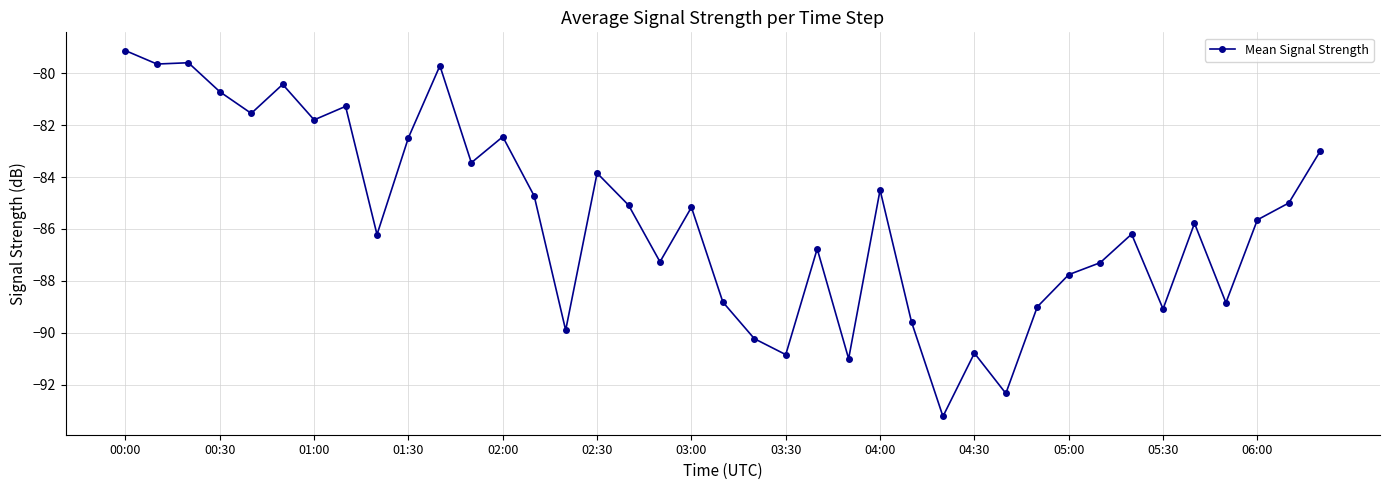

True or false: there are more than 2 points higher than both neighbors.

True